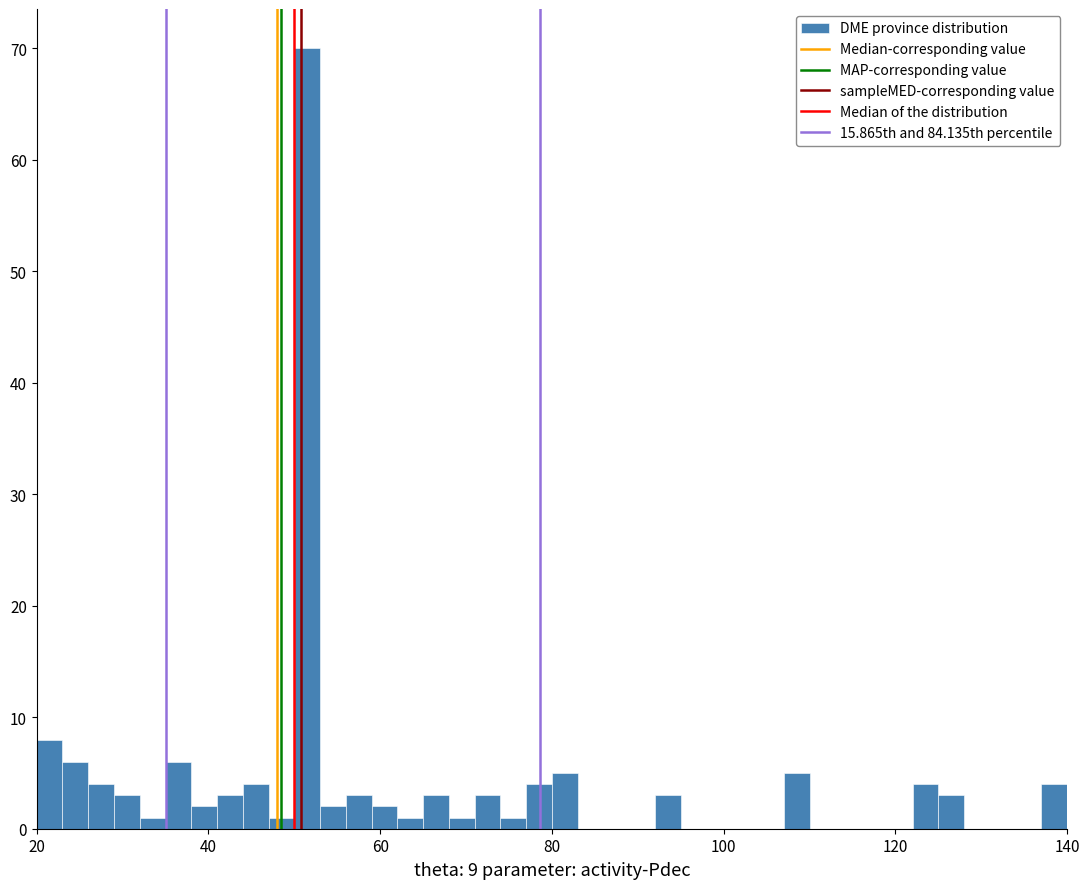

Read against the x-axis, roughly where is the centre of the tallest bar?

52